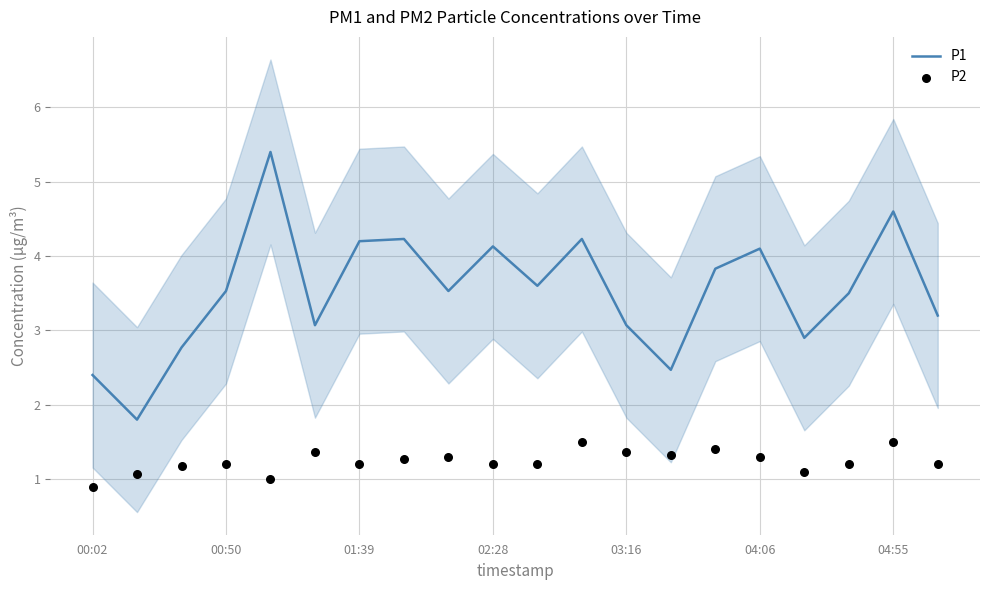

Which series contains the highest Y value?

P1